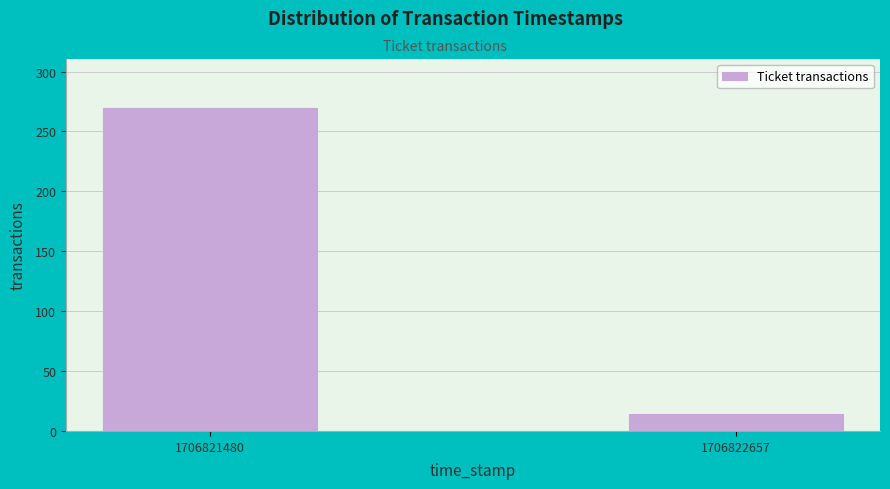

Reading left to right, transcribe all the data shown in this chart.

270	14